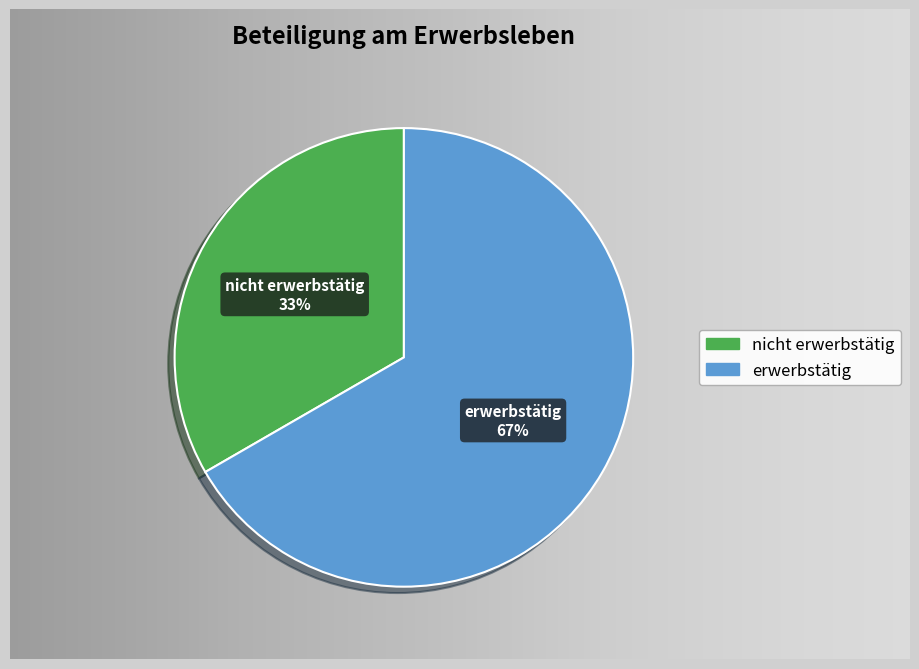

What is the majority slice?

erwerbstätig